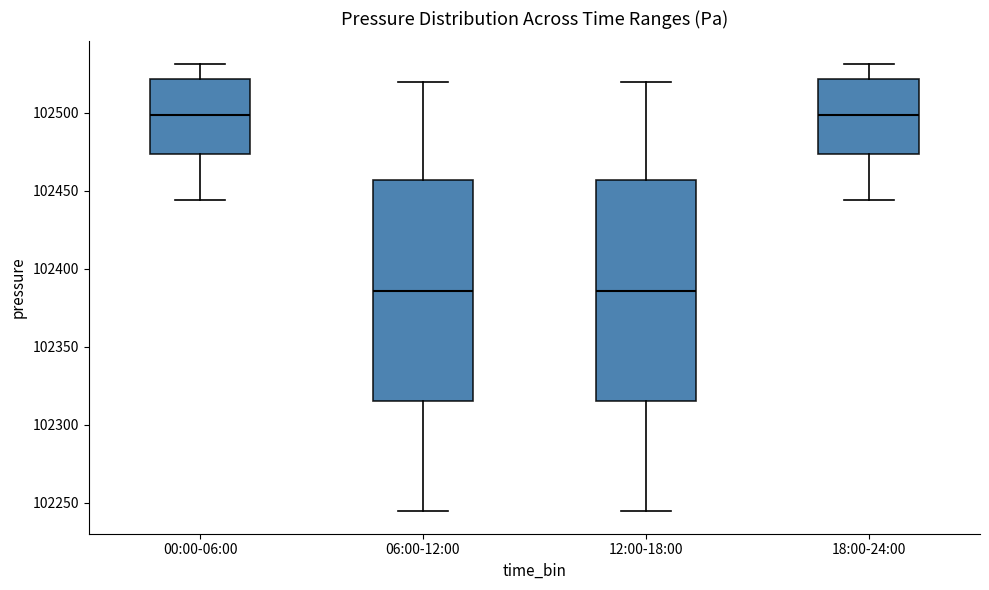

Where does the median line of the box for 18:00-24:00 sit on the y-axis? The values are not printed on the chart, so give them approximately, as read against the axis.

102500